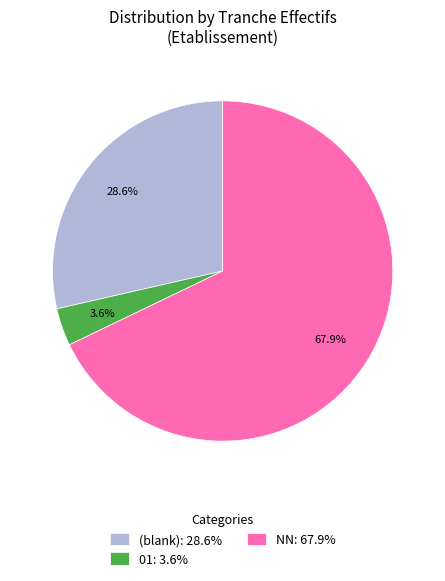

Rank the categories by value from lowest to highest.

01: 3.6%, (blank): 28.6%, NN: 67.9%